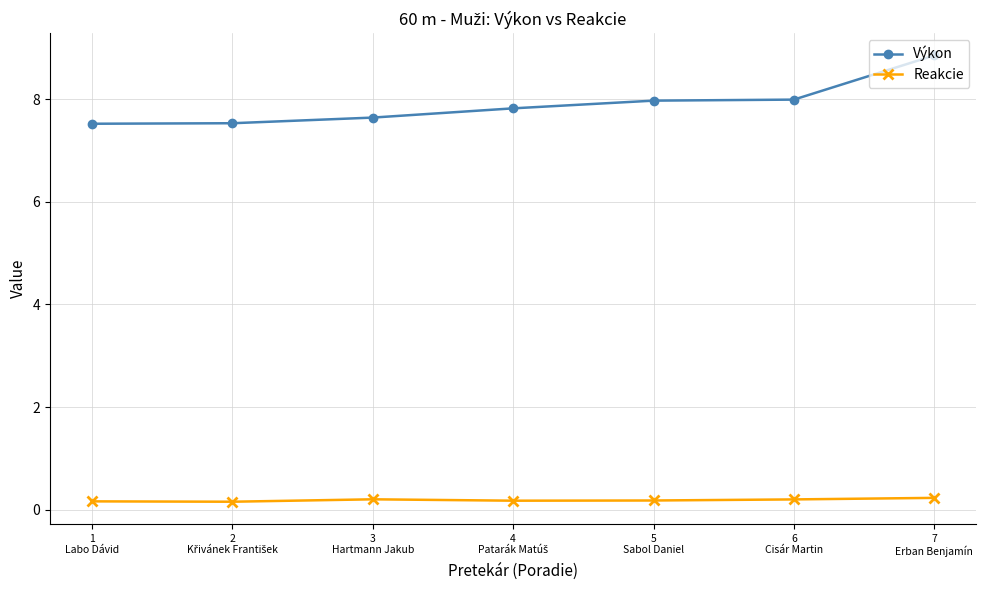

The Výkon series shows 15.5 at 7
Erban Benjamín. True or false?

False